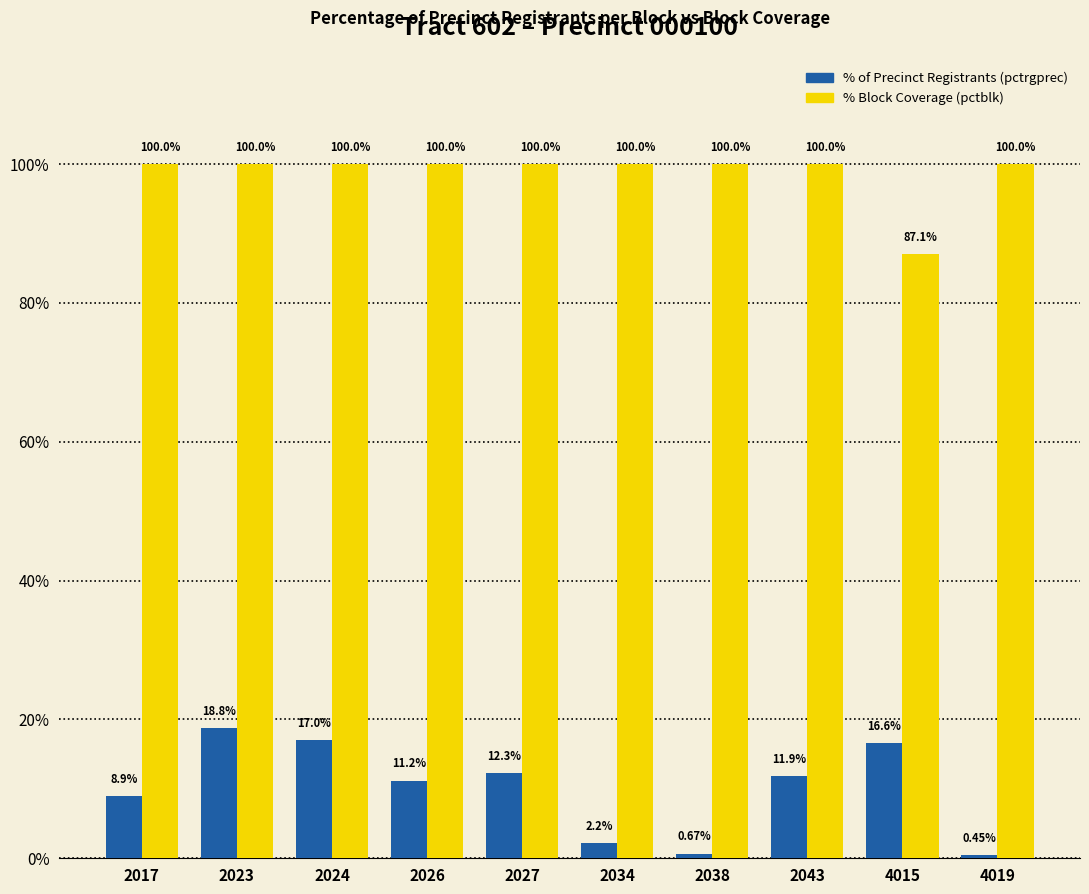

What is the difference between the highest and lowest values at 2024?

83.0